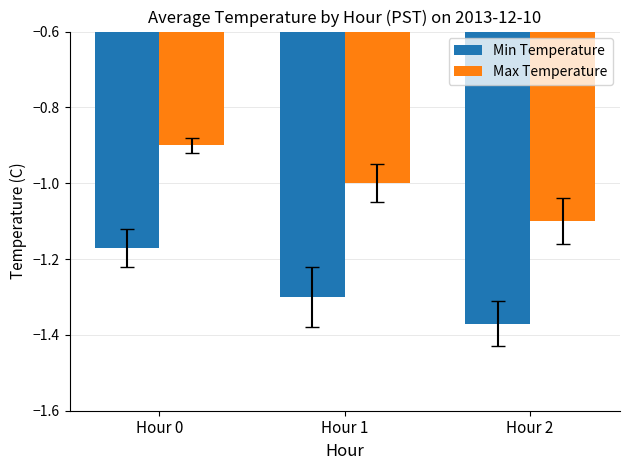

At which label is Max Temperature closest to -1?

Hour 1